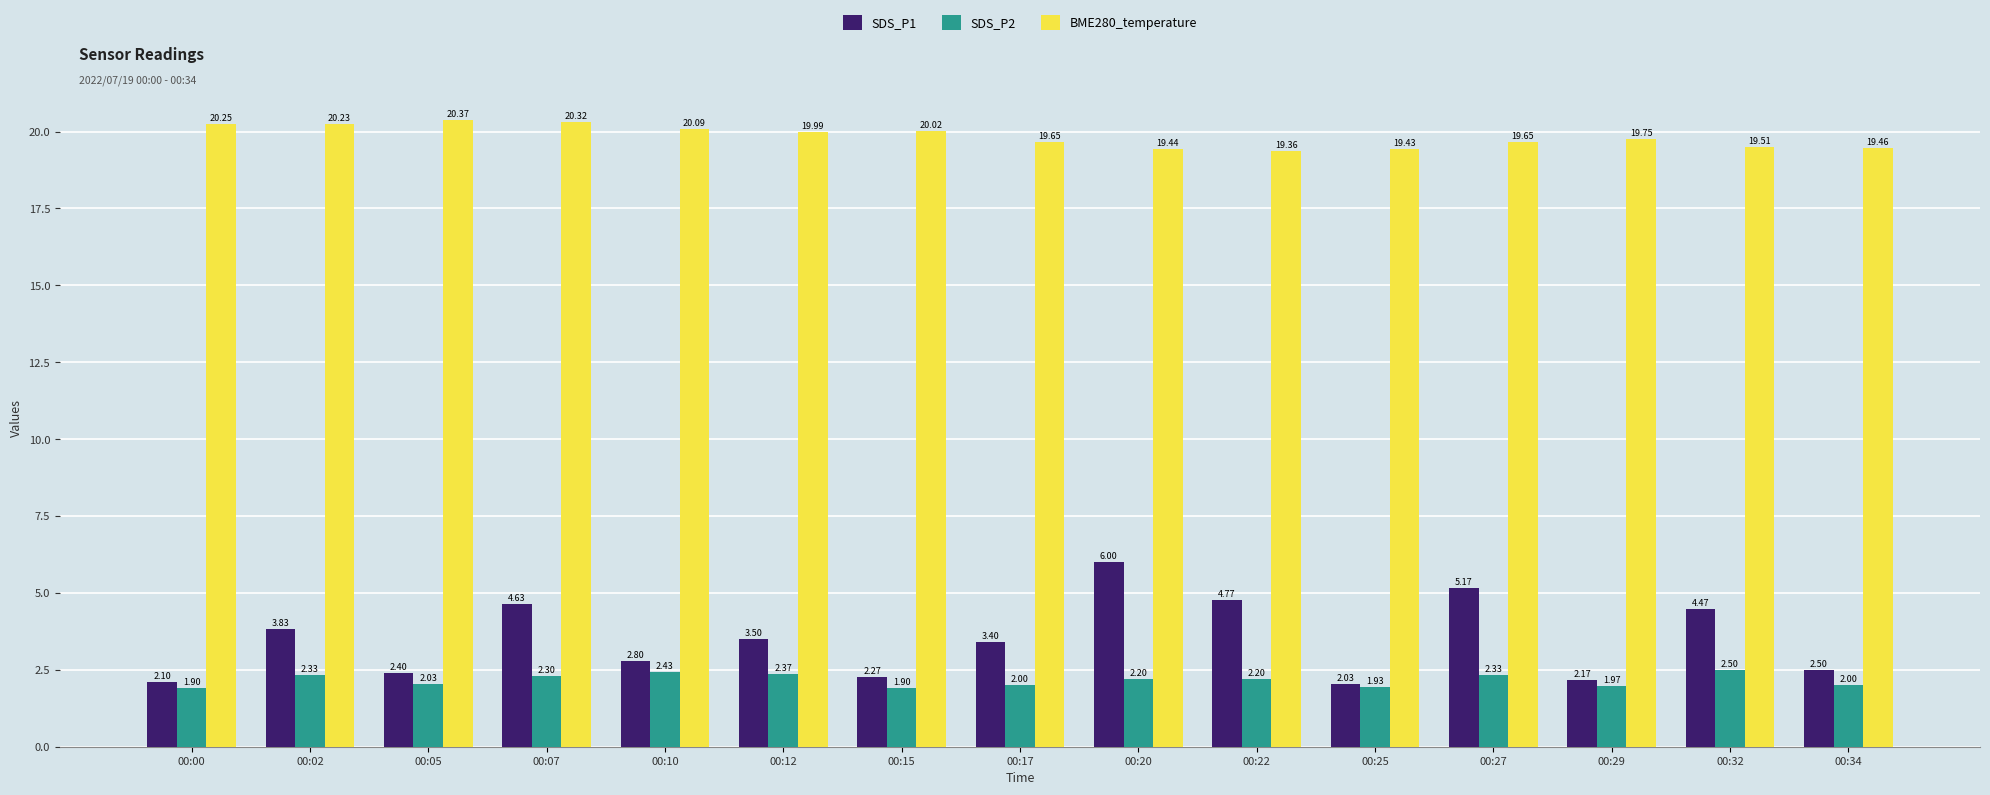

What is the greatest value displayed?

20.4